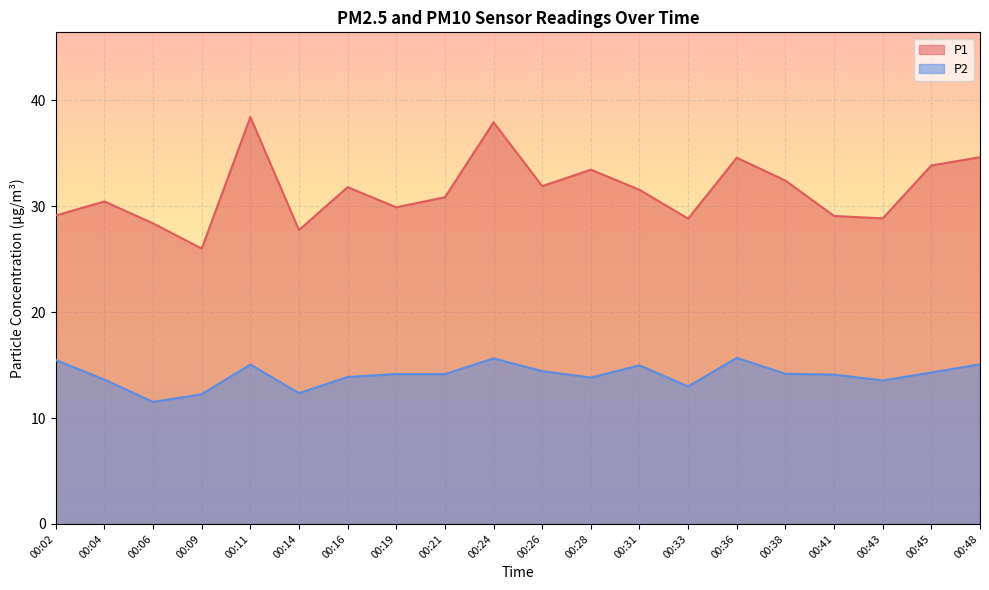

At how many categories does at least one series exceed 19?

20